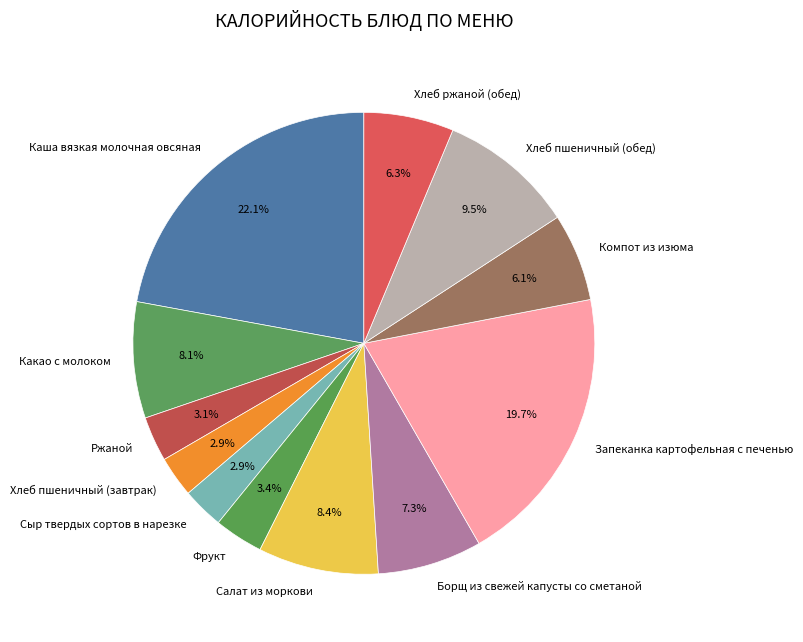

How much of the chart is everything except Компот из изюма?

93.9%